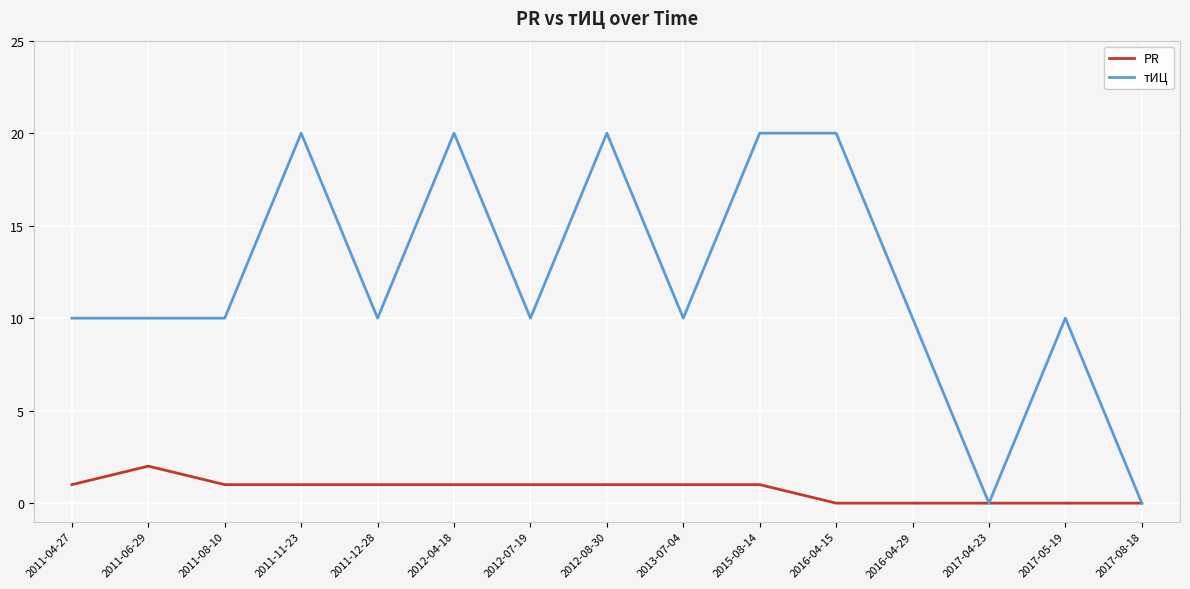

Which series has the largest range (max minus min)?

тИЦ